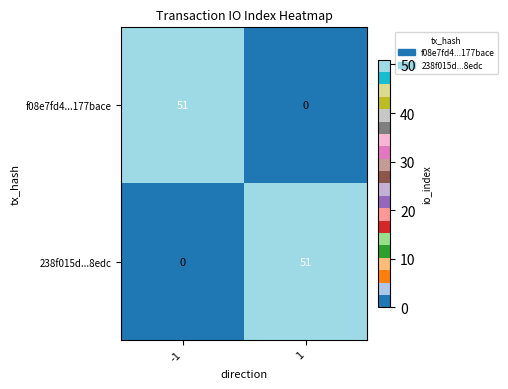

What is the spread (max minus min) of values at -1?

51